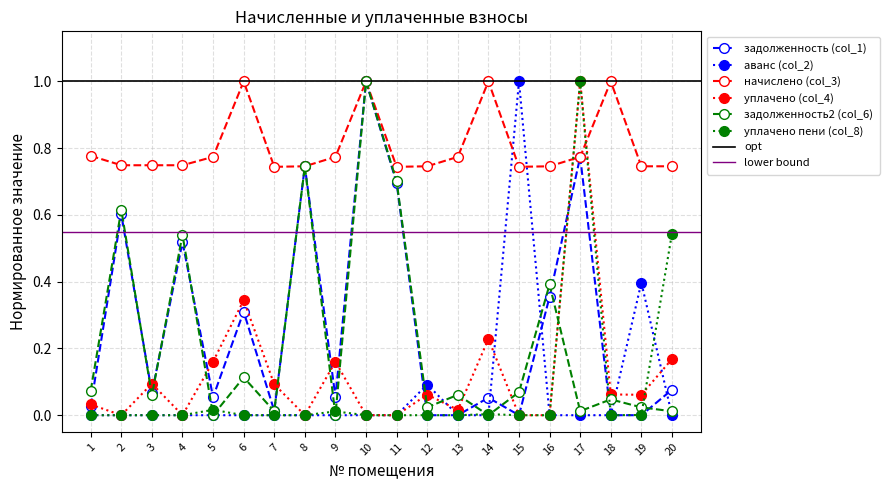

How many values in уплачено (col_4) are above zero?

13